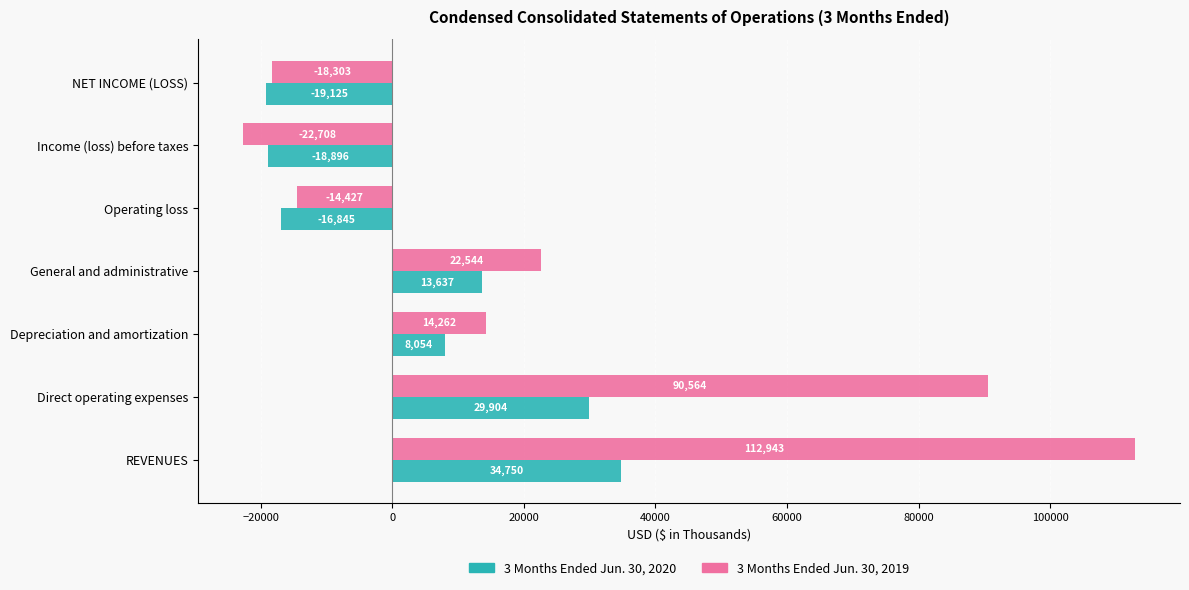

List the series in order of their peak value, lowest first.

3 Months Ended Jun. 30, 2020, 3 Months Ended Jun. 30, 2019